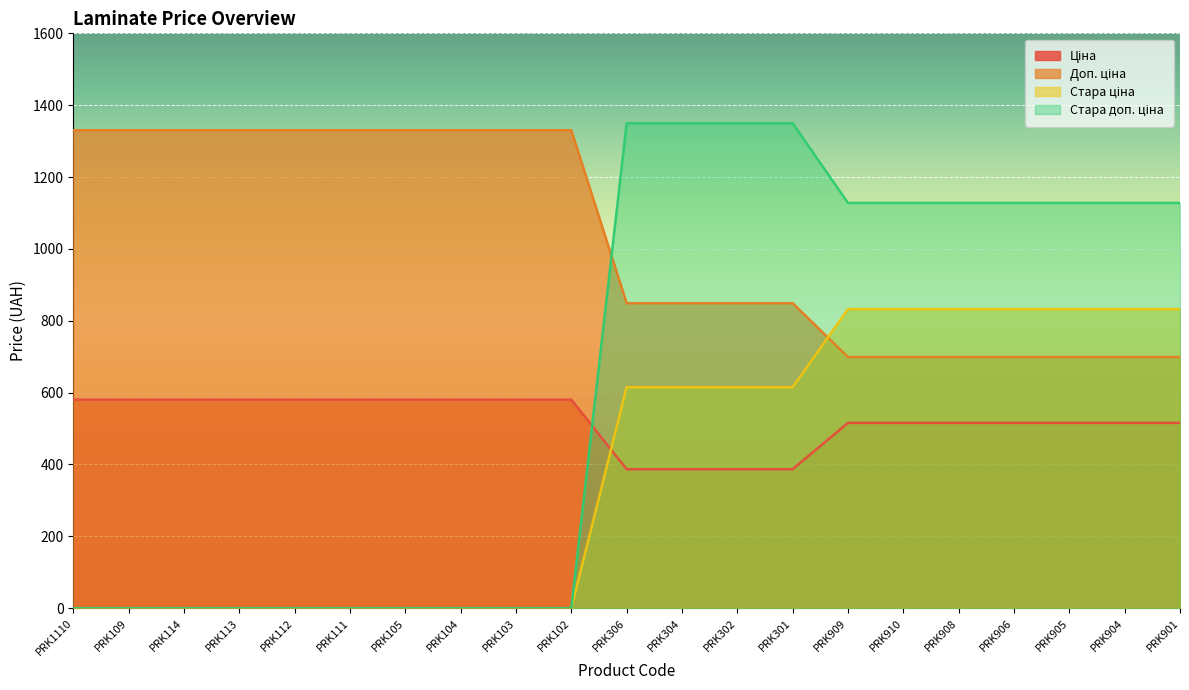

What is the greatest value displayed?

1349.8